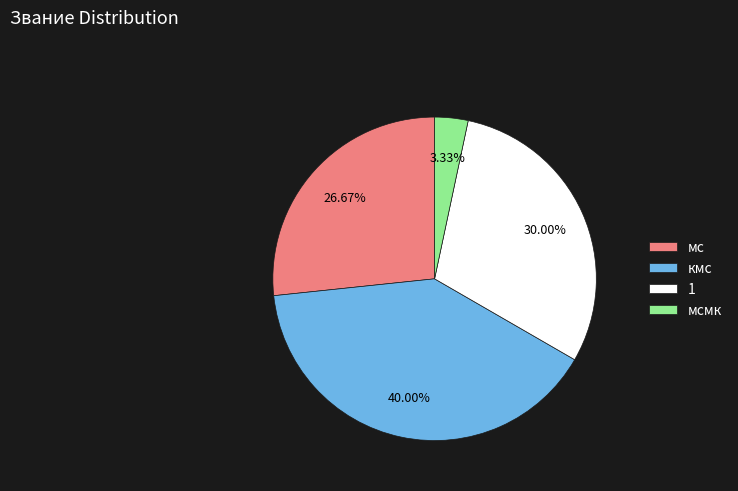

Rank the categories by value from lowest to highest.

мсмк, мс, 1, кмс